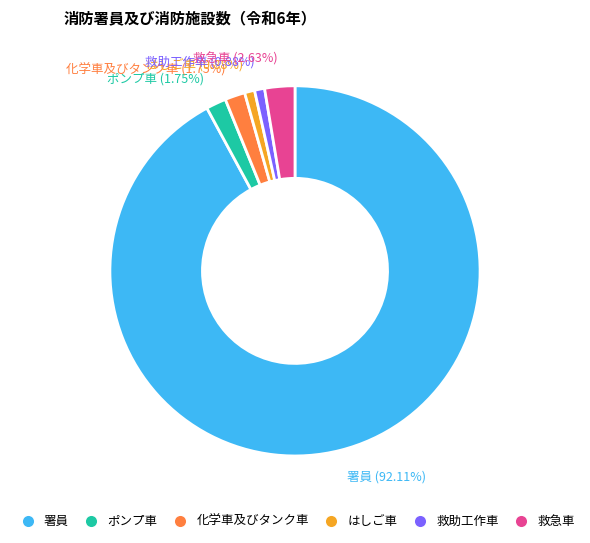

Which has a higher value, 化学車及びタンク車 or はしご車?

化学車及びタンク車